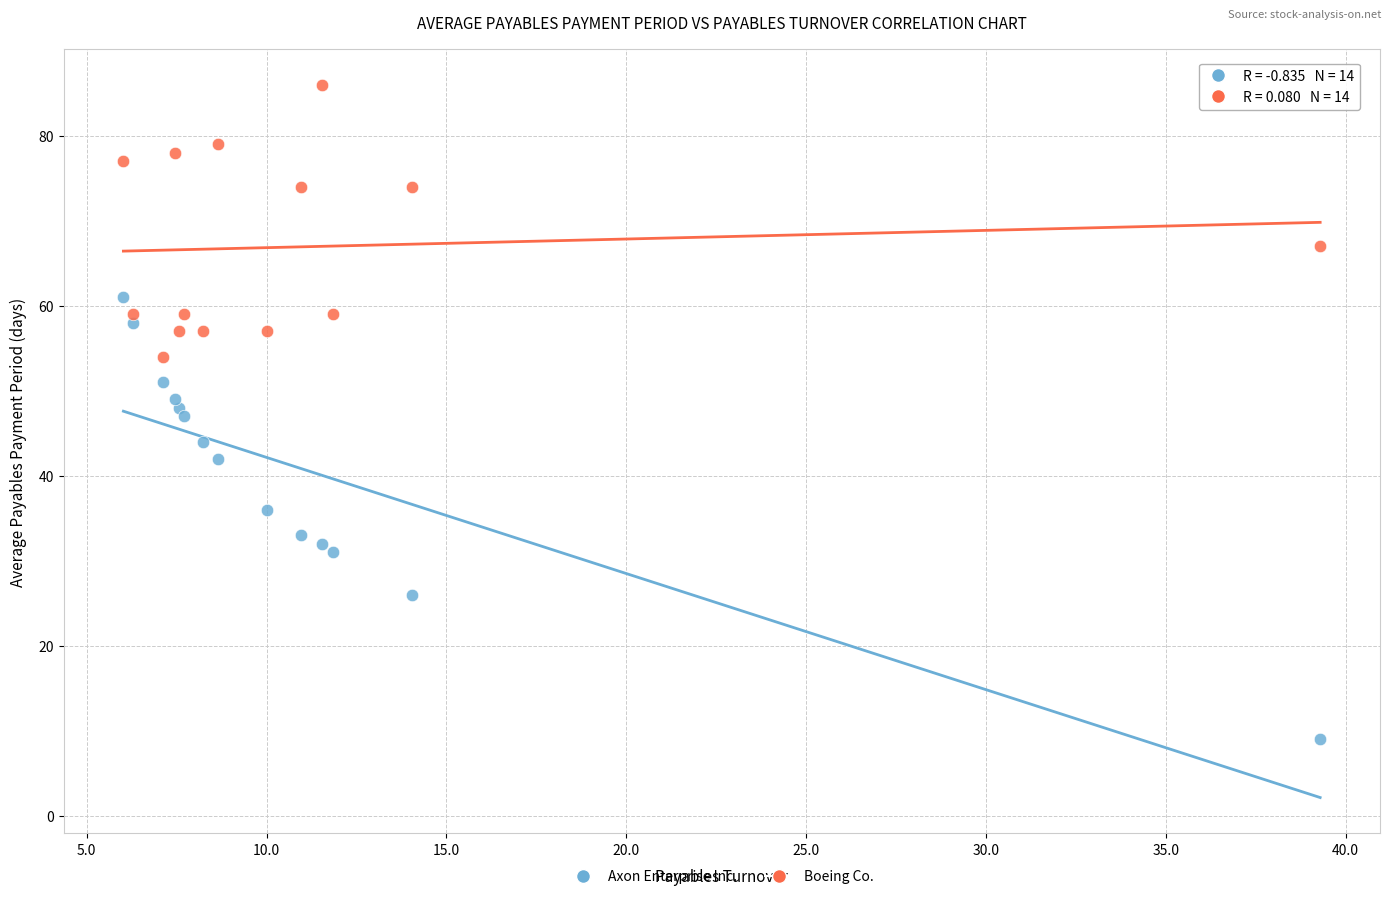

Which series contains the highest Y value?

Boeing Co.